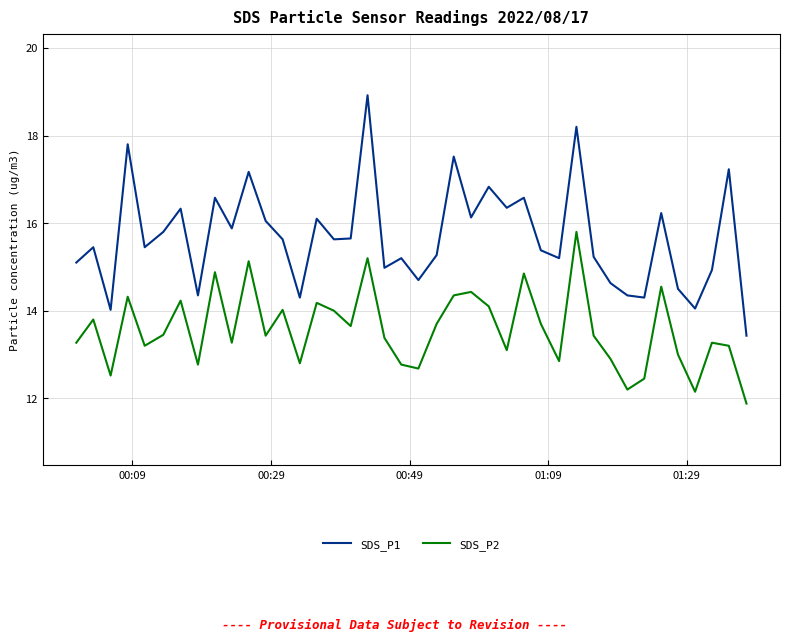

True or false: SDS_P2 and SDS_P1 cross at least once.

False